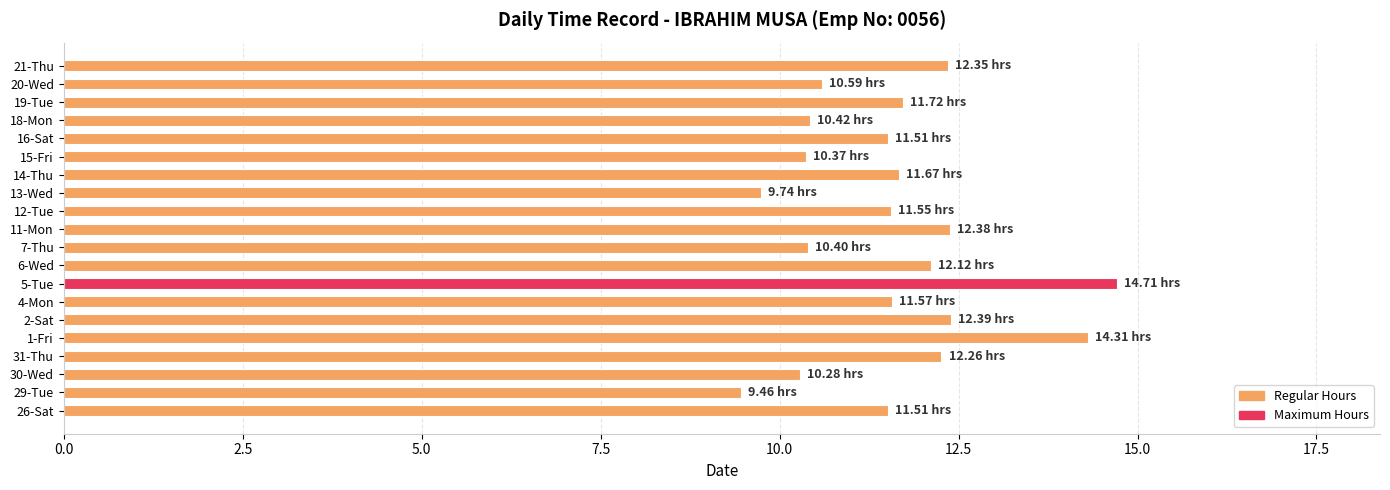

Approximately how many times larger is the value at 19-Tue compared to 14-Thu?

1.0